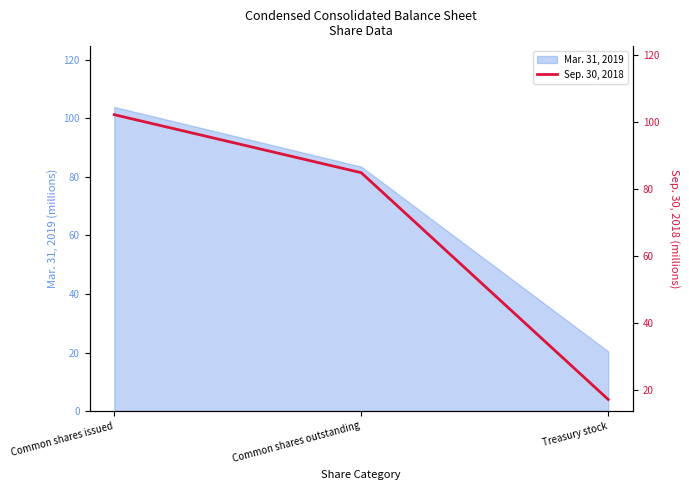

Between Common shares outstanding and Treasury stock, which is larger?

Common shares outstanding